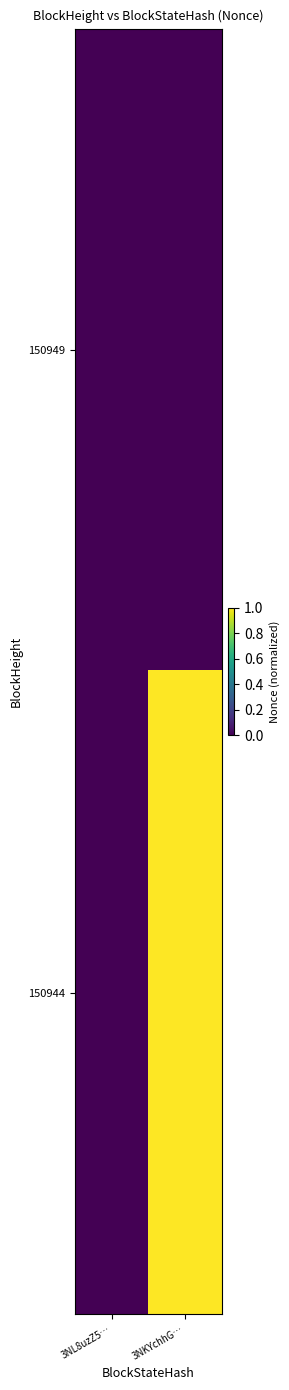

Count the number of categories in the chart.

2